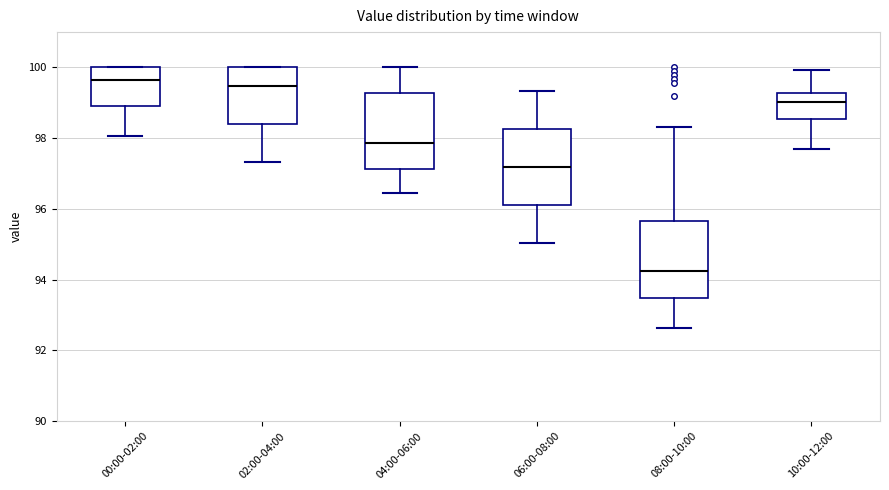

Reading left to right, read every box against the y-axis: the position of its median line, the range the box covers, and the ends of its whiskers. The values are not printed on the chart, so give them approximately, as read against the axis.

00:00-02:00: median 99.6, box 99.0 to 100.0, whiskers 98.0 to 100.0
02:00-04:00: median 99.4, box 98.4 to 100.0, whiskers 97.4 to 100.0
04:00-06:00: median 97.8, box 97.2 to 99.2, whiskers 96.4 to 100.0
06:00-08:00: median 97.2, box 96.2 to 98.2, whiskers 95.0 to 99.4
08:00-10:00: median 94.2, box 93.4 to 95.6, whiskers 92.6 to 98.4
10:00-12:00: median 99.0, box 98.6 to 99.2, whiskers 97.6 to 100.0